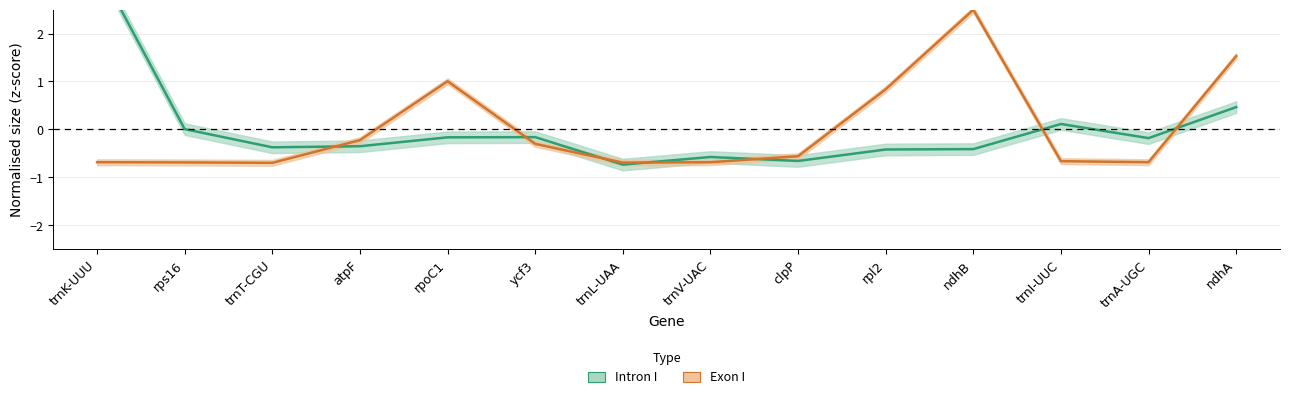

Which series has the largest total across all categories?

Exon I